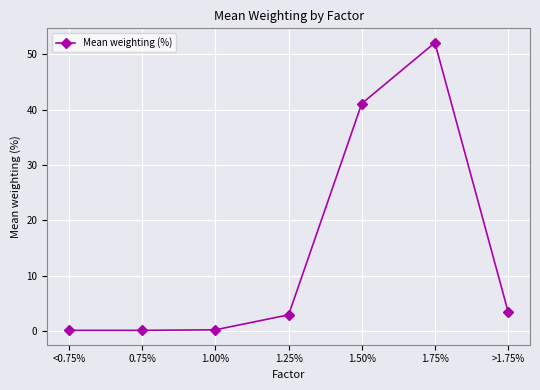

What position from the right is <0.75%?

7